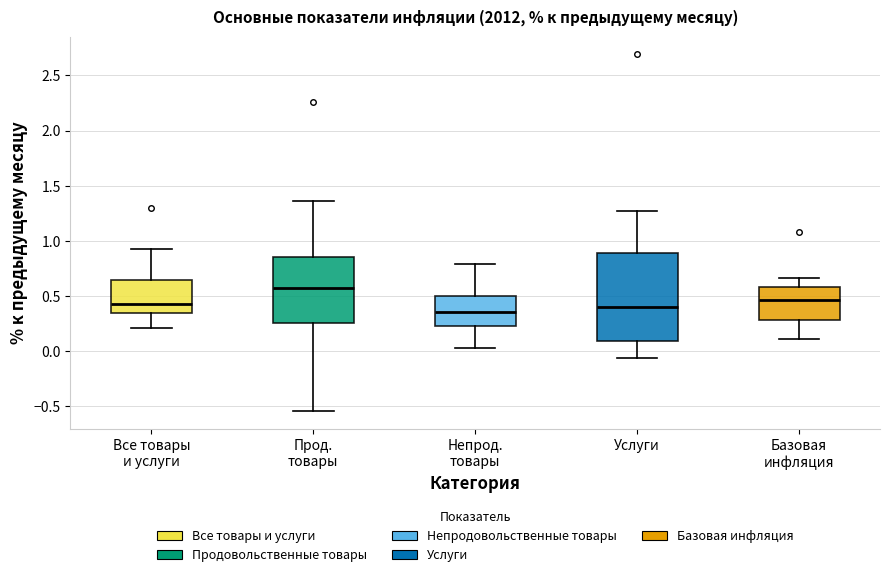

Which box is the tallest, from its lower edge to its upper edge?

Услуги